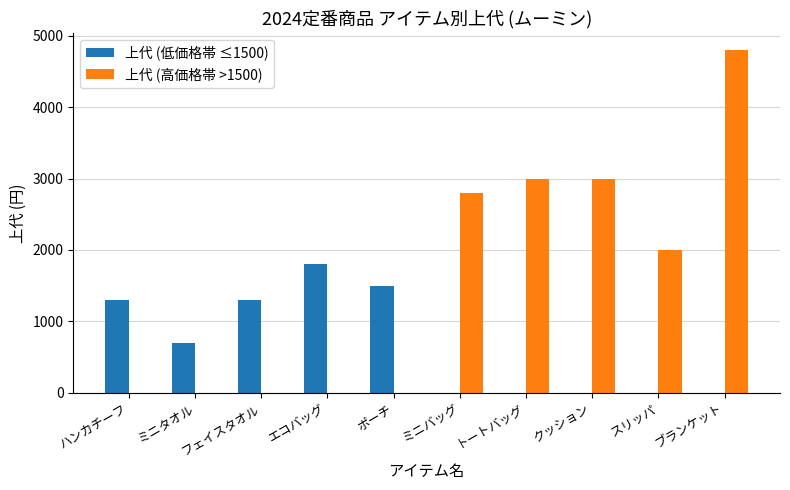

What is the total value across all series at トートバッグ?

3000